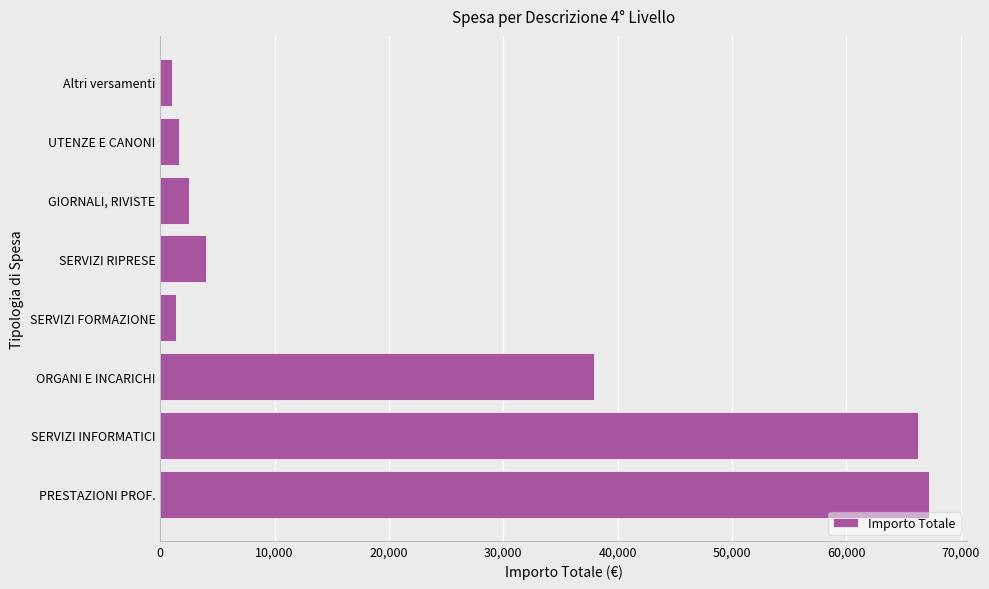

Rank the categories by value from highest to lowest.

PRESTAZIONI PROF., SERVIZI INFORMATICI, ORGANI E INCARICHI, SERVIZI RIPRESE, GIORNALI, RIVISTE, UTENZE E CANONI, SERVIZI FORMAZIONE, Altri versamenti